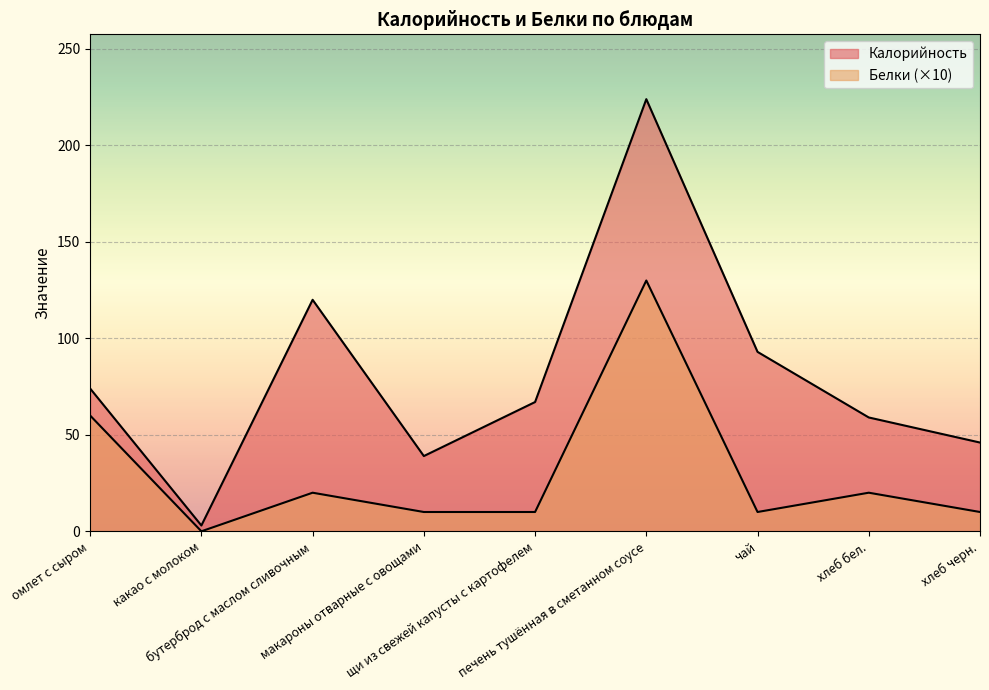

What is the difference between the maximum and minimum values in the Белки series?

130